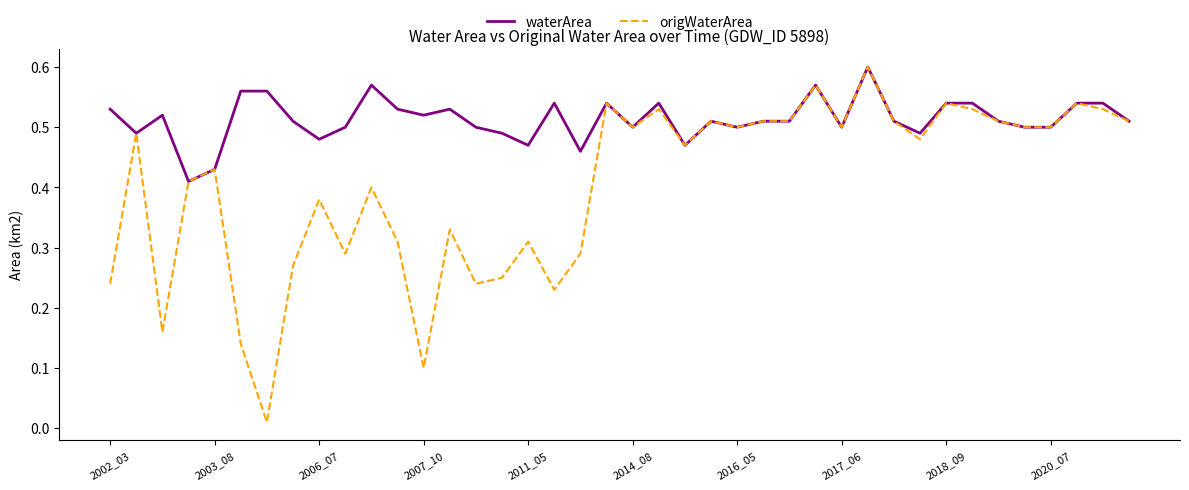

Which series has the largest total across all categories?

waterArea